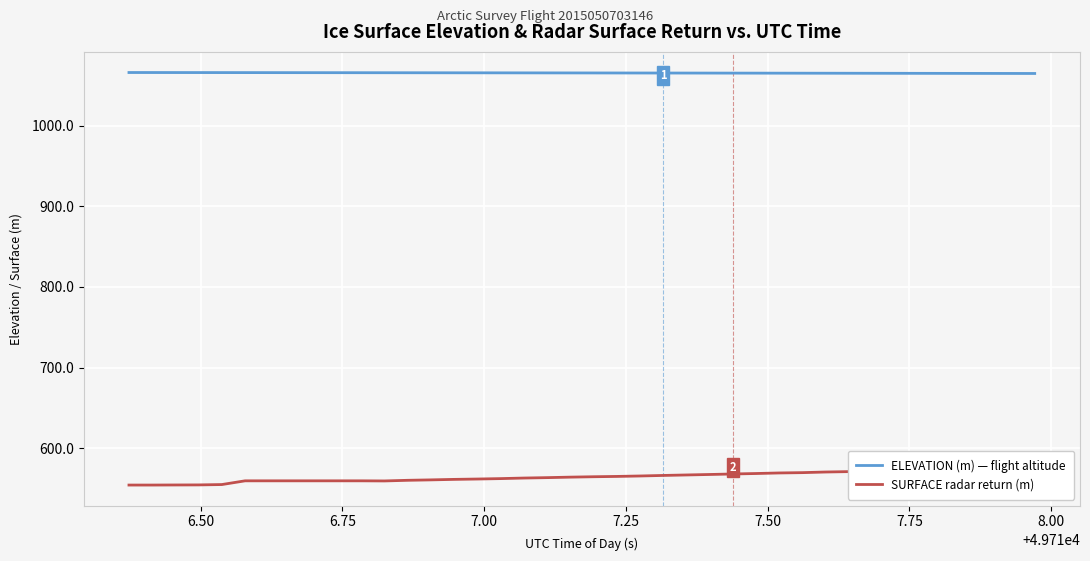

What are all the series names shown in the legend?

ELEVATION (m) — flight altitude, SURFACE radar return (m)